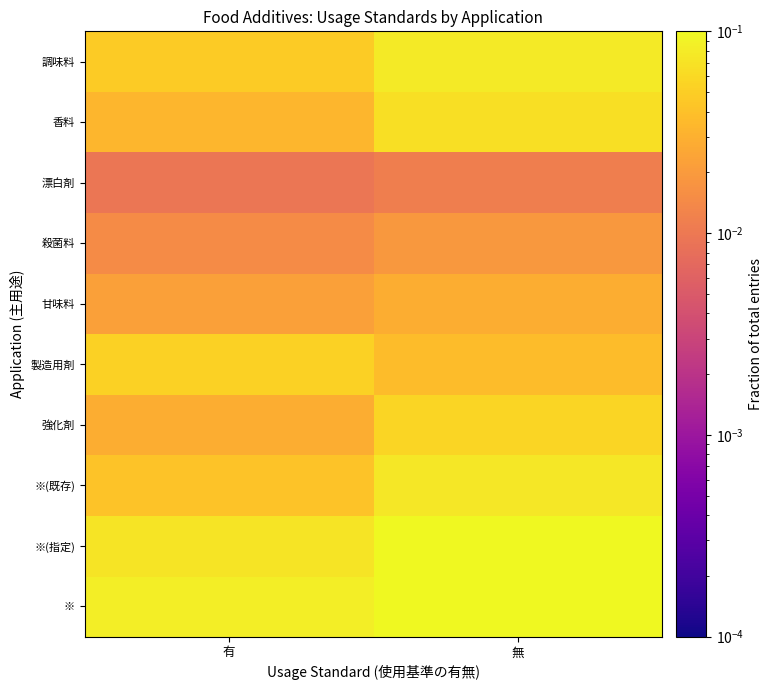

Reading left to right, list all the values displayed in this chart.

※: 有=0.1	無=0.1
※(指定): 有=0.1	無=0.1
※(既存): 有=0.0	無=0.1
強化剤: 有=0.0	無=0.1
製造用剤: 有=0.1	無=0.0
甘味料: 有=0.0	無=0.0
殺菌料: 有=0.0	無=0.0
漂白剤: 有=0.0	無=0.0
香料: 有=0.0	無=0.1
調味料: 有=0.0	無=0.1